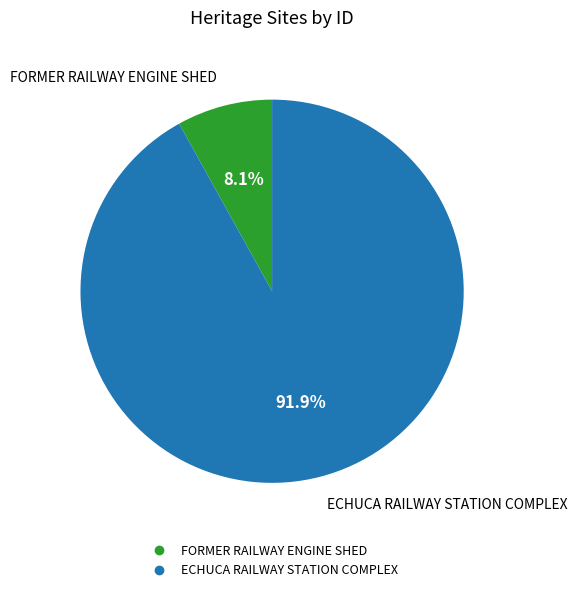

Which category has the biggest portion of the pie?

ECHUCA RAILWAY STATION COMPLEX